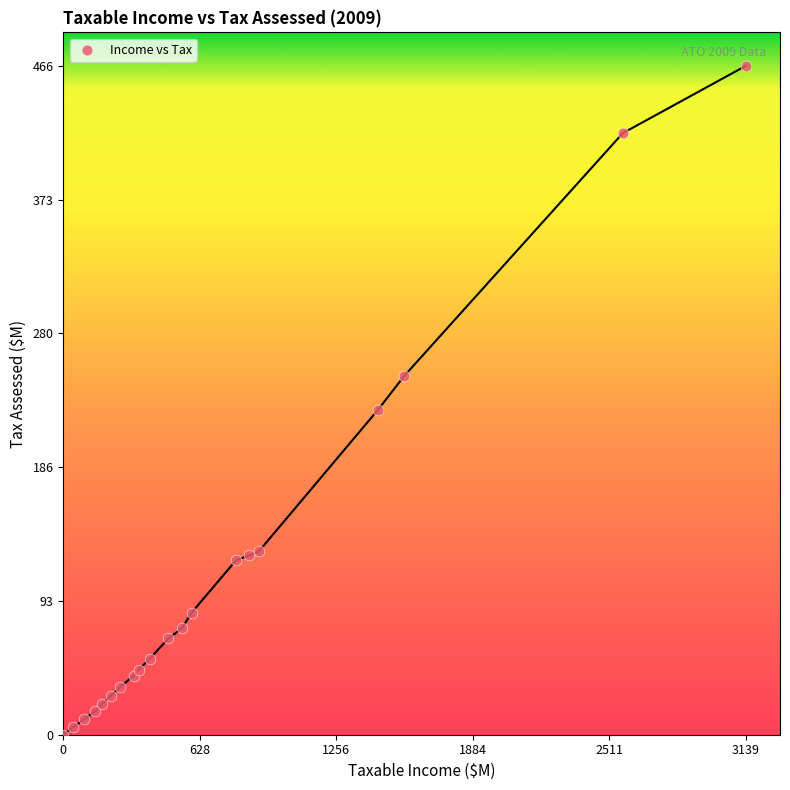

What Y value in the scatter plot is closest to 232?

226.0